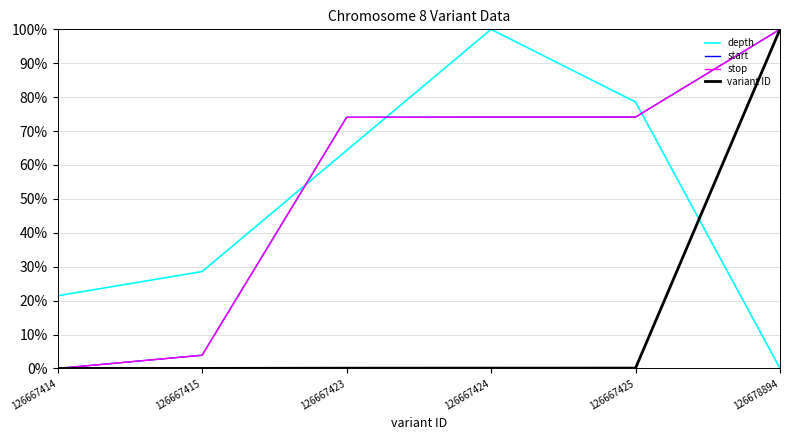

True or false: start has more than 2 points higher than both neighbors.

False